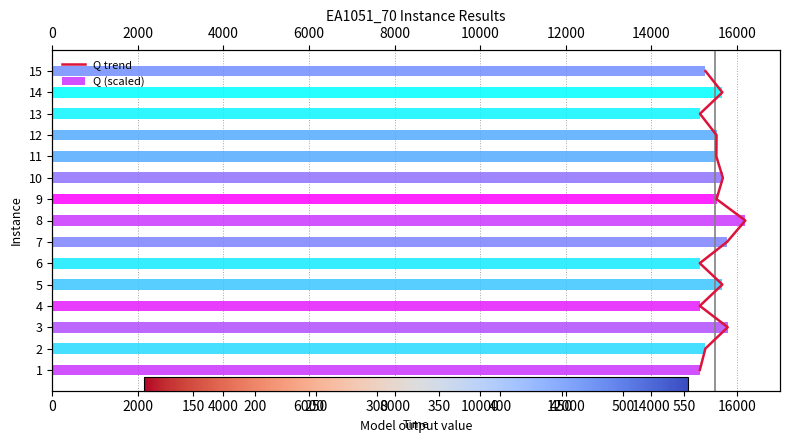

What value does the Q (scaled) series have at 7?

15769.2